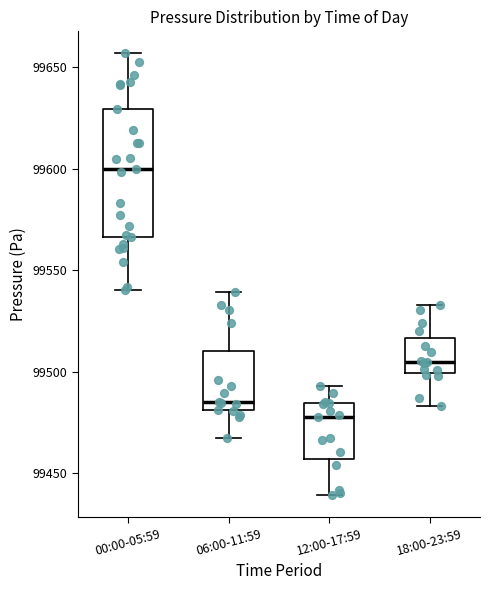

Reading left to right, read every box against the y-axis: the position of its median line, the range the box covers, and the ends of its whiskers. The values are not printed on the chart, so give them approximately, as read against the axis.

00:00-05:59: median 99600, box 99565 to 99630, whiskers 99540 to 99655
06:00-11:59: median 99485, box 99480 to 99510, whiskers 99465 to 99540
12:00-17:59: median 99480, box 99455 to 99485, whiskers 99440 to 99495
18:00-23:59: median 99505, box 99500 to 99515, whiskers 99485 to 99535